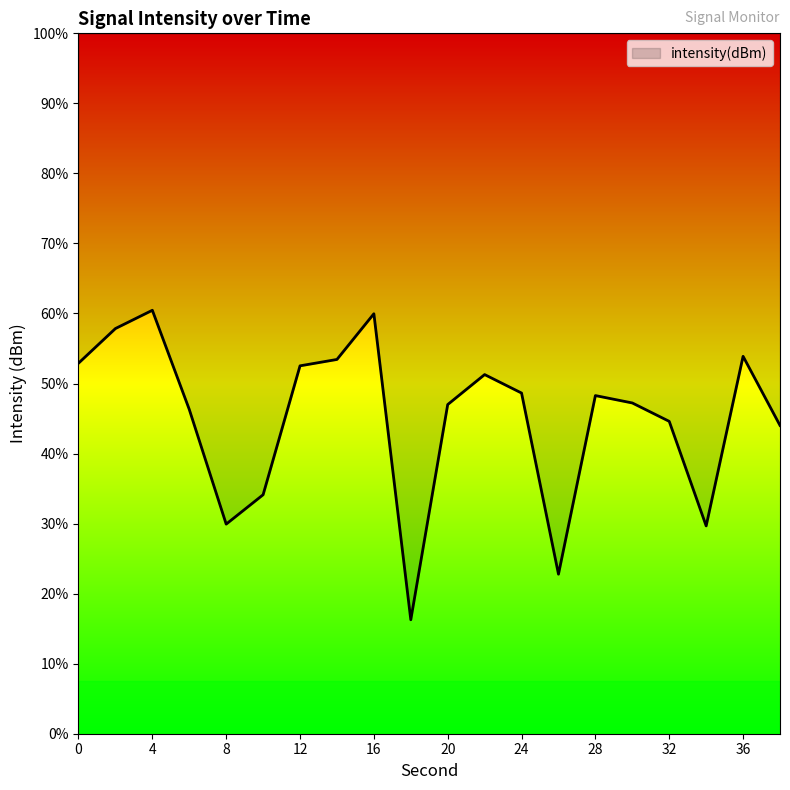

Does the chart have visible grid lines?

No